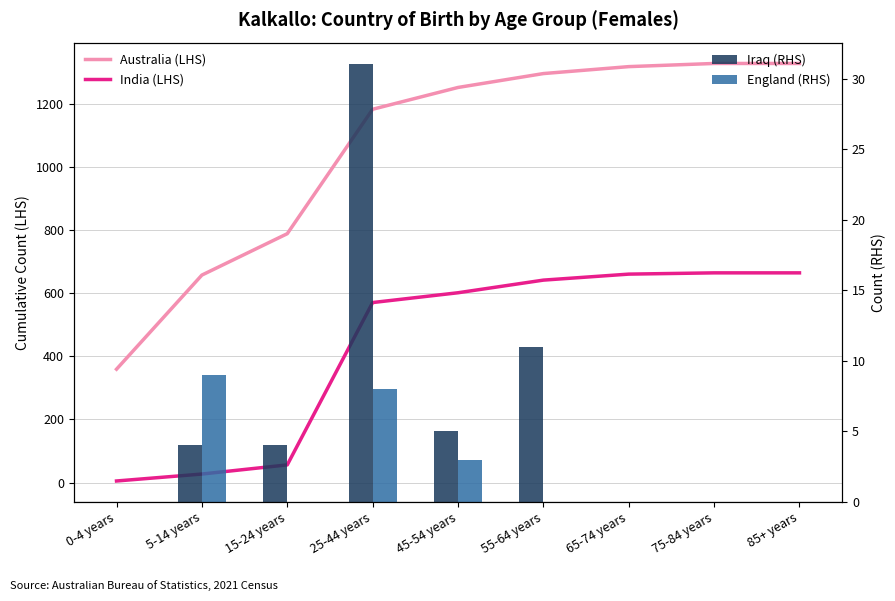

Reading left to right, what are all the values shown in this chart?

Australia (LHS): 0-4 years=359	5-14 years=657	15-24 years=788	25-44 years=1182	45-54 years=1251	55-64 years=1295	65-74 years=1317	75-84 years=1327	85+ years=1327
India (LHS): 0-4 years=5	5-14 years=27	15-24 years=56	25-44 years=570	45-54 years=601	55-64 years=641	65-74 years=660	75-84 years=664	85+ years=664
Iraq (RHS): 0-4 years=0	5-14 years=4	15-24 years=4	25-44 years=31	45-54 years=5	55-64 years=11	65-74 years=0	75-84 years=0	85+ years=0
England (RHS): 0-4 years=0	5-14 years=9	15-24 years=0	25-44 years=8	45-54 years=3	55-64 years=0	65-74 years=0	75-84 years=0	85+ years=0